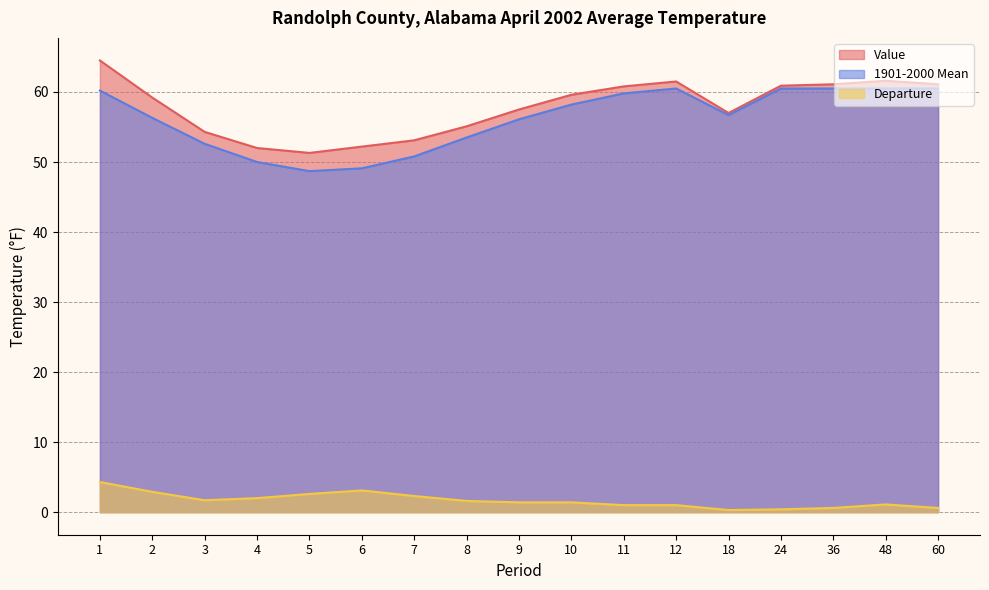

How many categories are shown in the chart?

17